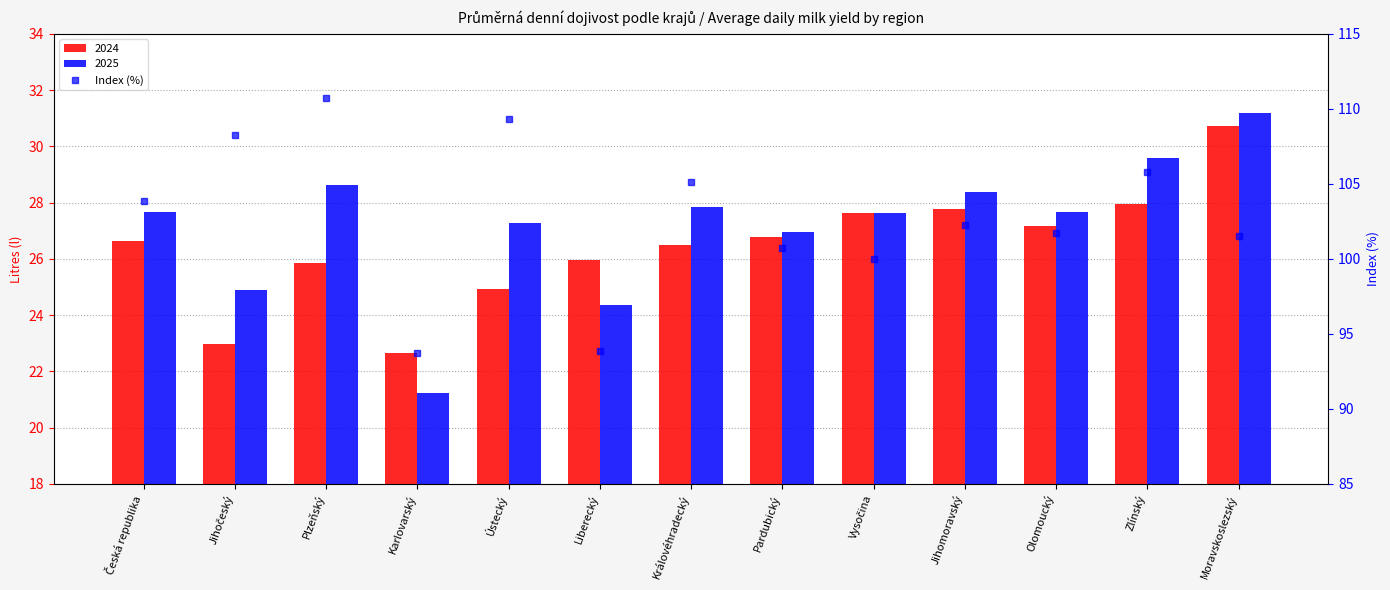

Is it true that the value at Karlovarský is 126.4?

False